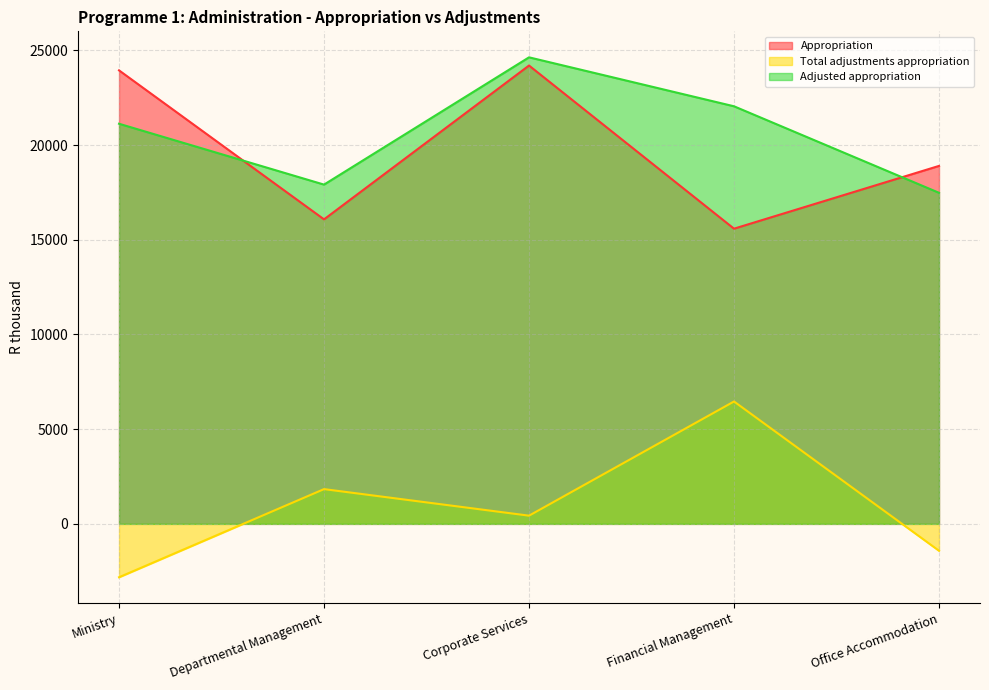

Which category has the highest value in the Adjusted appropriation series?

Corporate Services